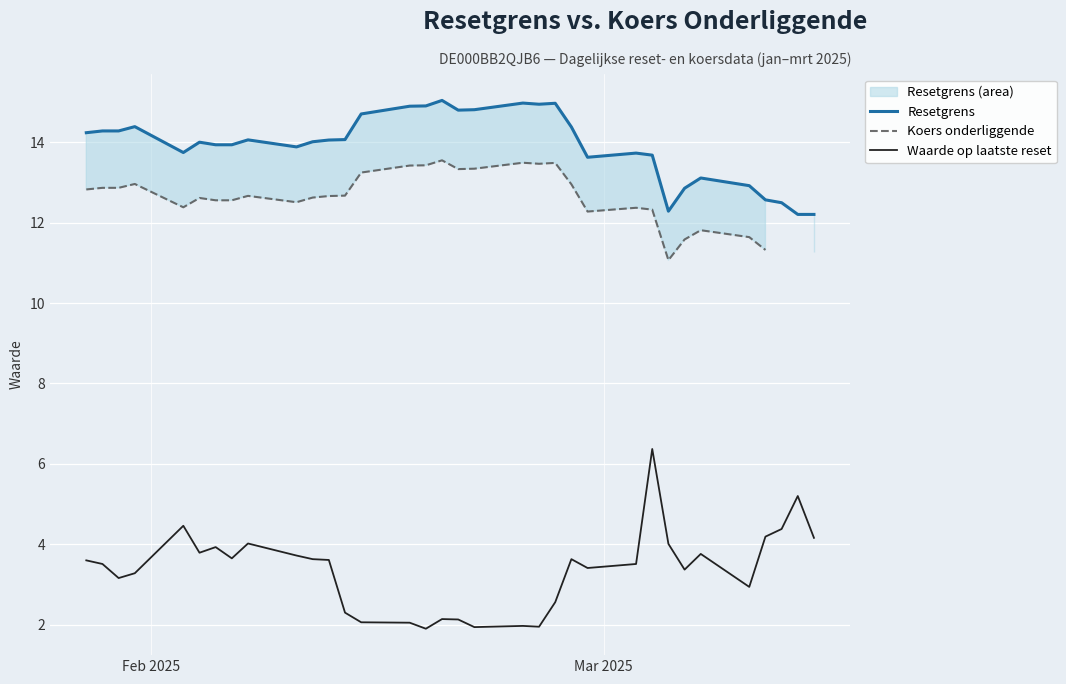

True or false: Resetgrens and Waarde op laatste reset intersect in this chart.

False